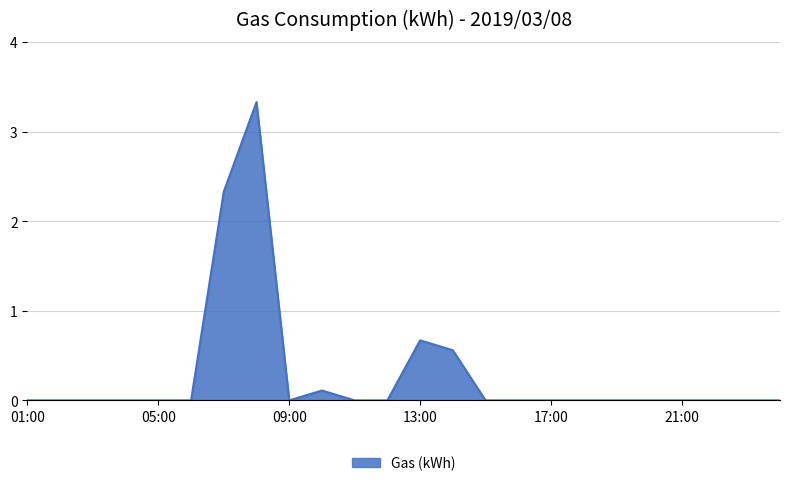

What is the greatest value displayed?

3.3